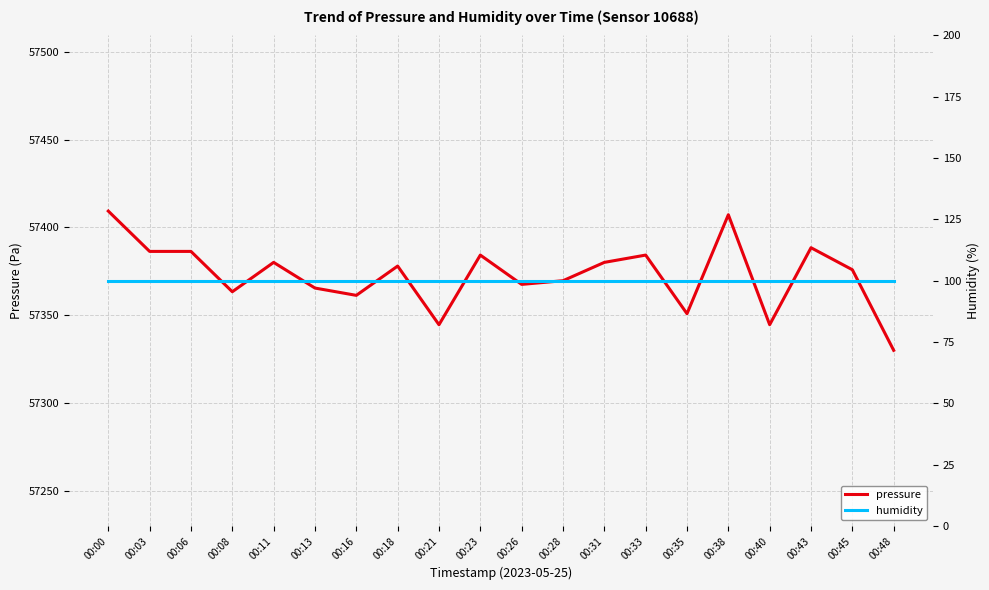

Between 00:11 and 00:33, which series saw the biggest shift?

pressure